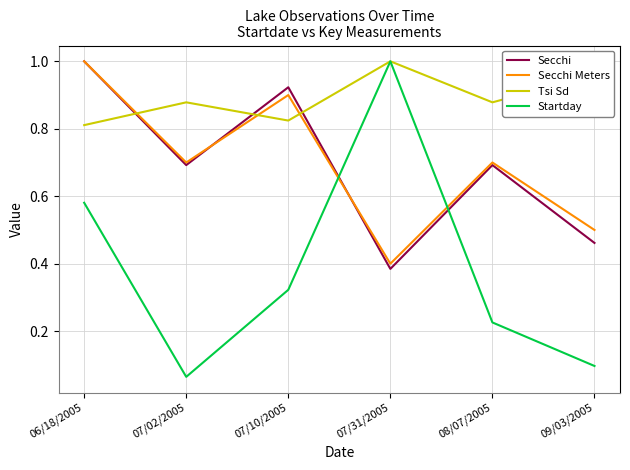

What is the total value across all series at 09/03/2005?

2.0